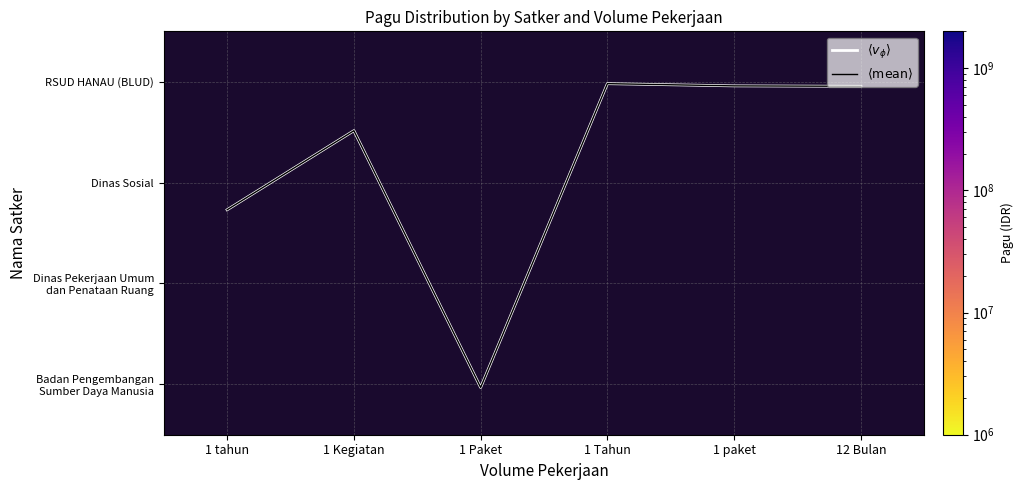

Which series has the largest range (max minus min)?

$\langle v_\phi \rangle$